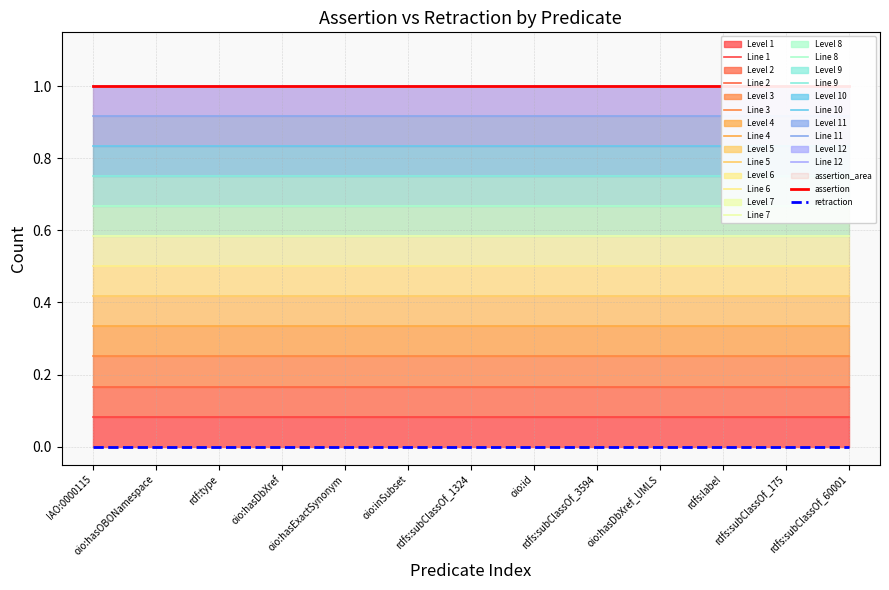

Which has a higher value, rdfs:subClassOf_60001 or oio:hasExactSynonym?

rdfs:subClassOf_60001